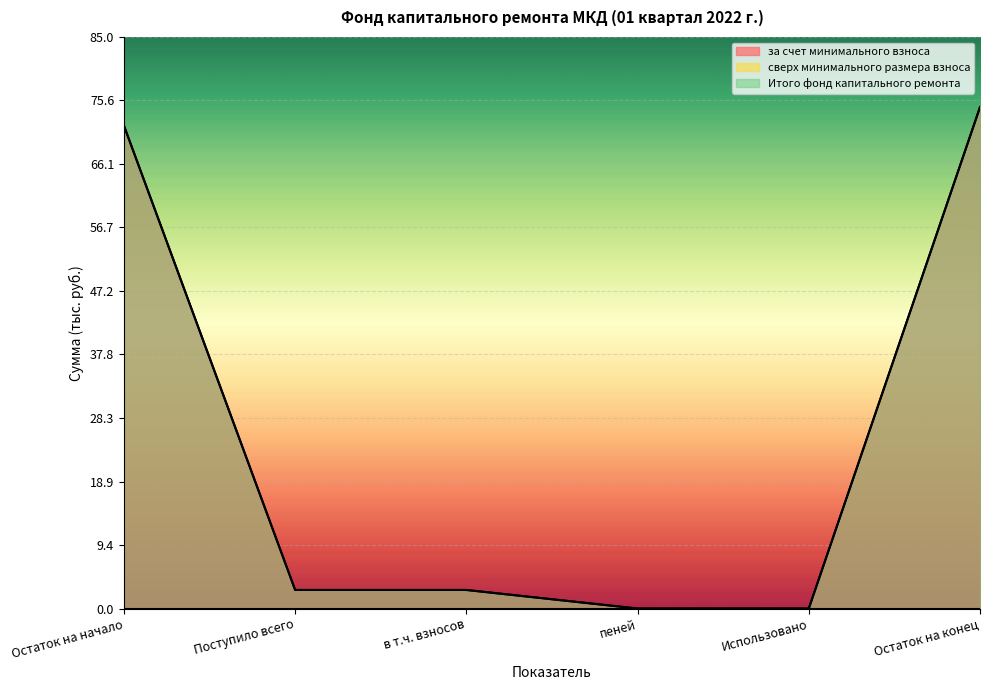

Where is за счет минимального взноса nearest to the value 37?

Поступило всего